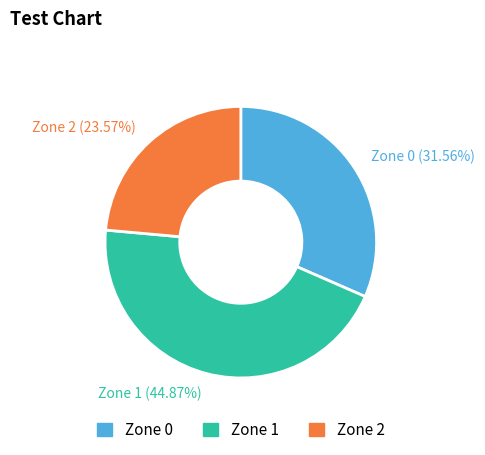

Which category has the biggest portion of the pie?

Zone 1